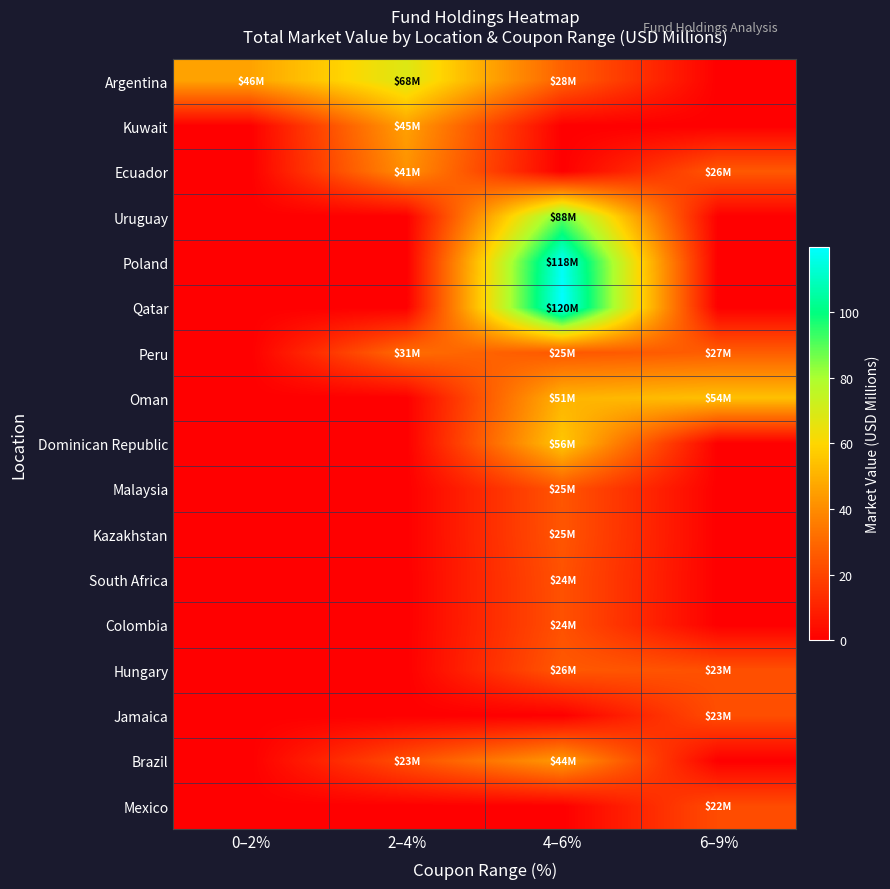

How many data points does each series have?

4